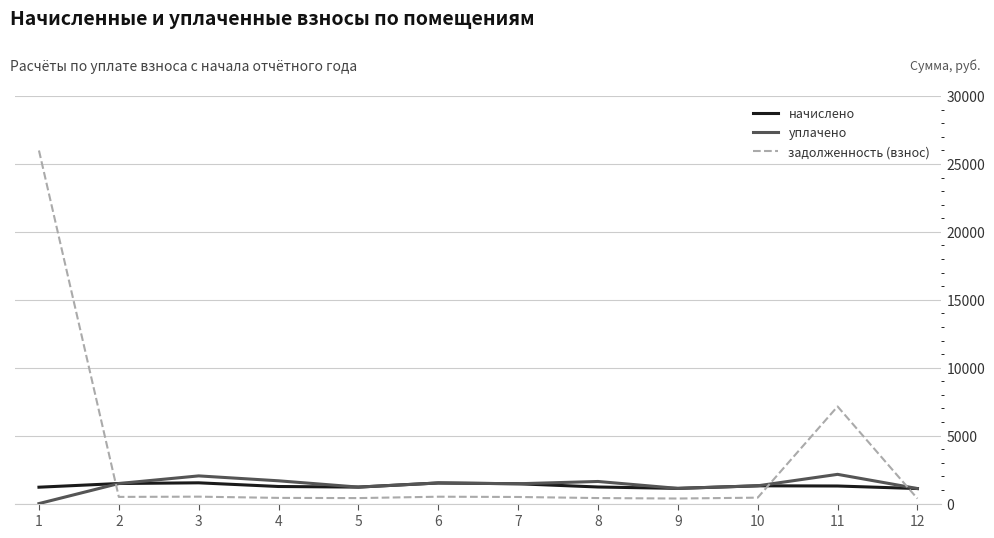

Is it true that задолженность (взнос) equals 419.1 at 4?

True